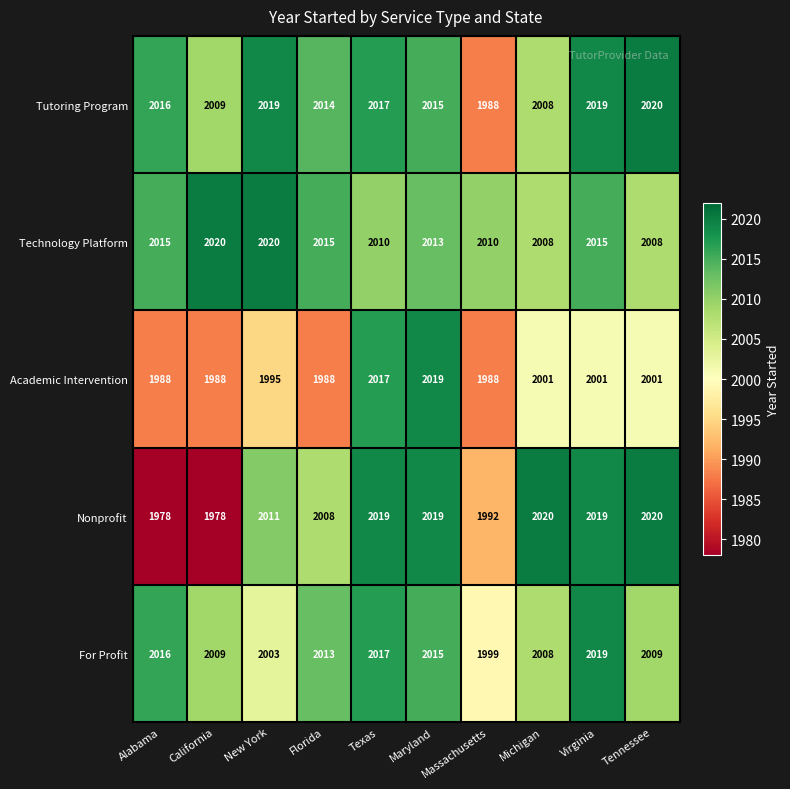

What is the approximate value of Nonprofit at Florida, to the nearest 10?

2010